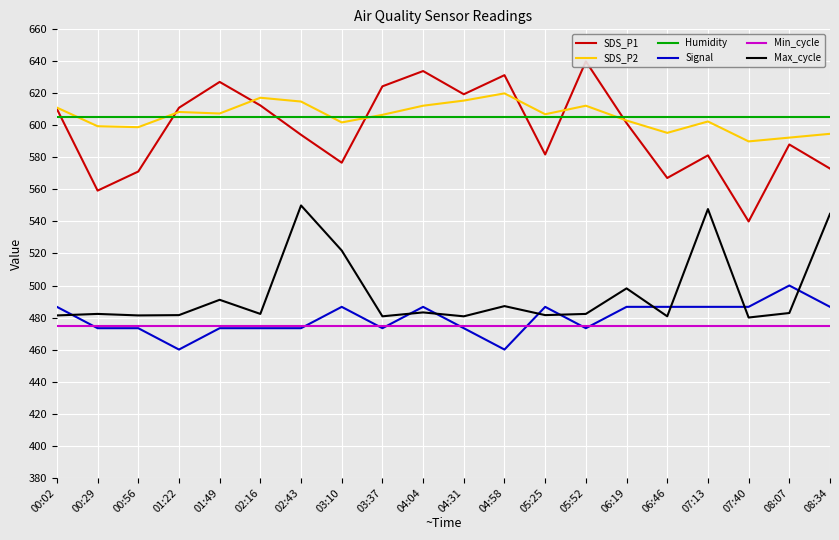

Between 01:22 and 05:25, which series saw the biggest shift?

SDS_P1